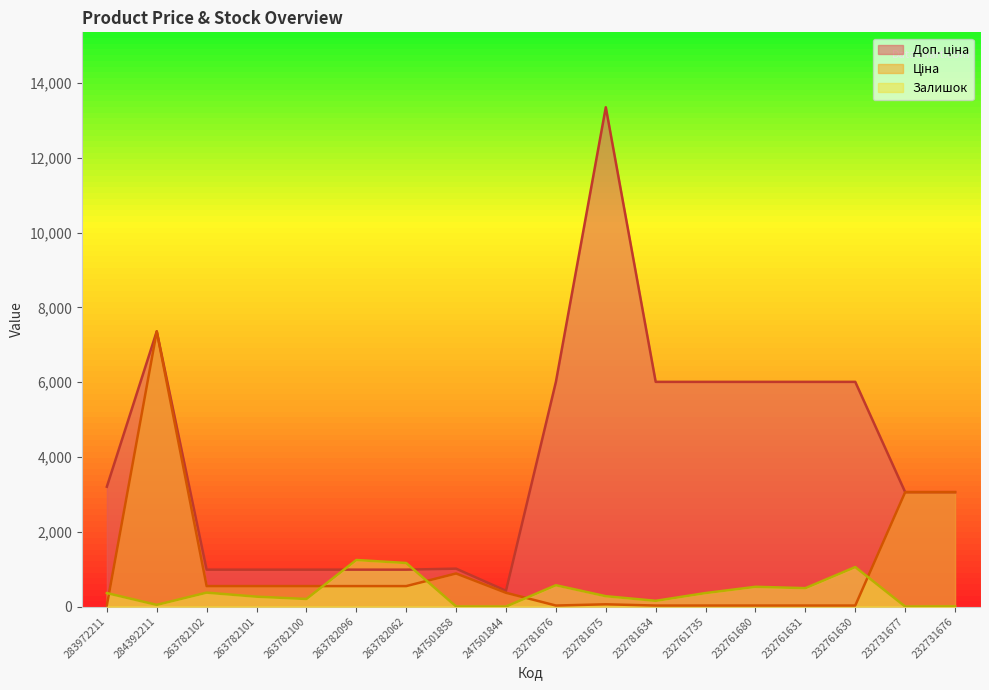

Which series has the widest spread of values?

Доп. ціна